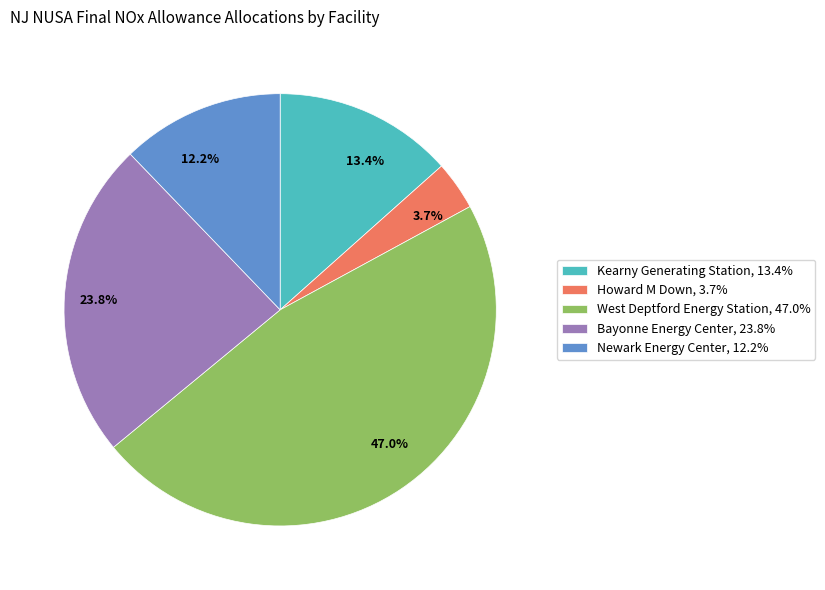

Do 47.0% and 12.2% together represent more than half of the pie?

Yes